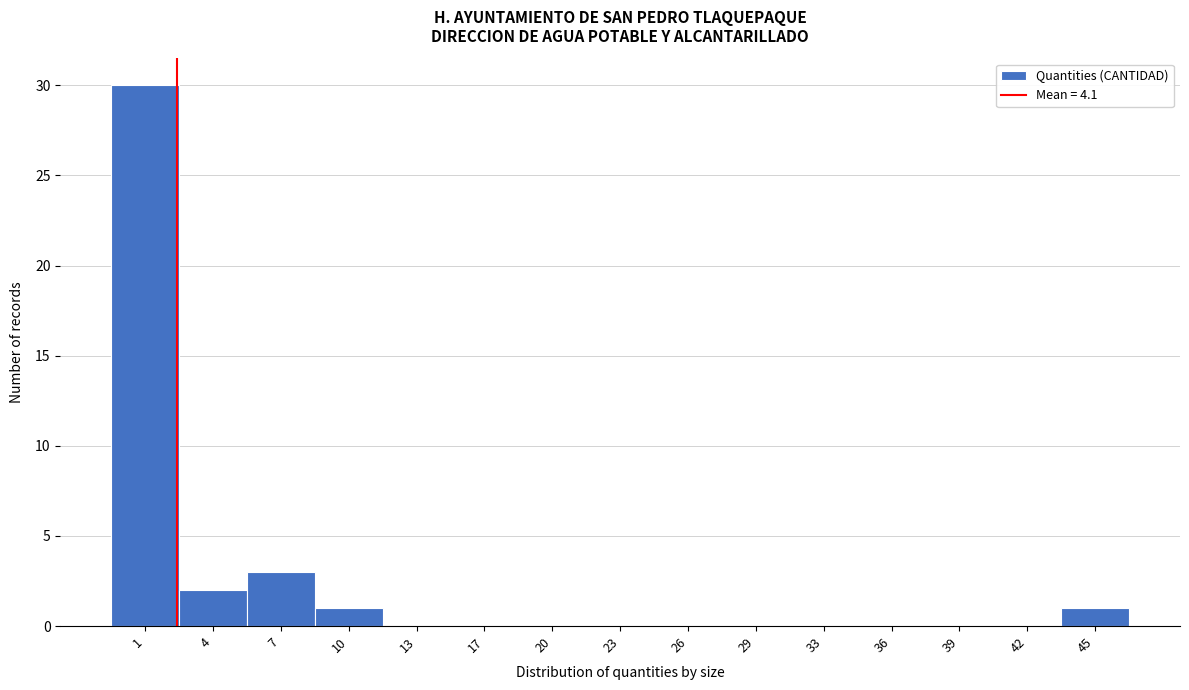

Reading left to right, what are all the values shown in this chart?

1=30	4=2	7=3	10=1	13=0	17=0	20=0	23=0	26=0	29=0	33=0	36=0	39=0	42=0	45=1